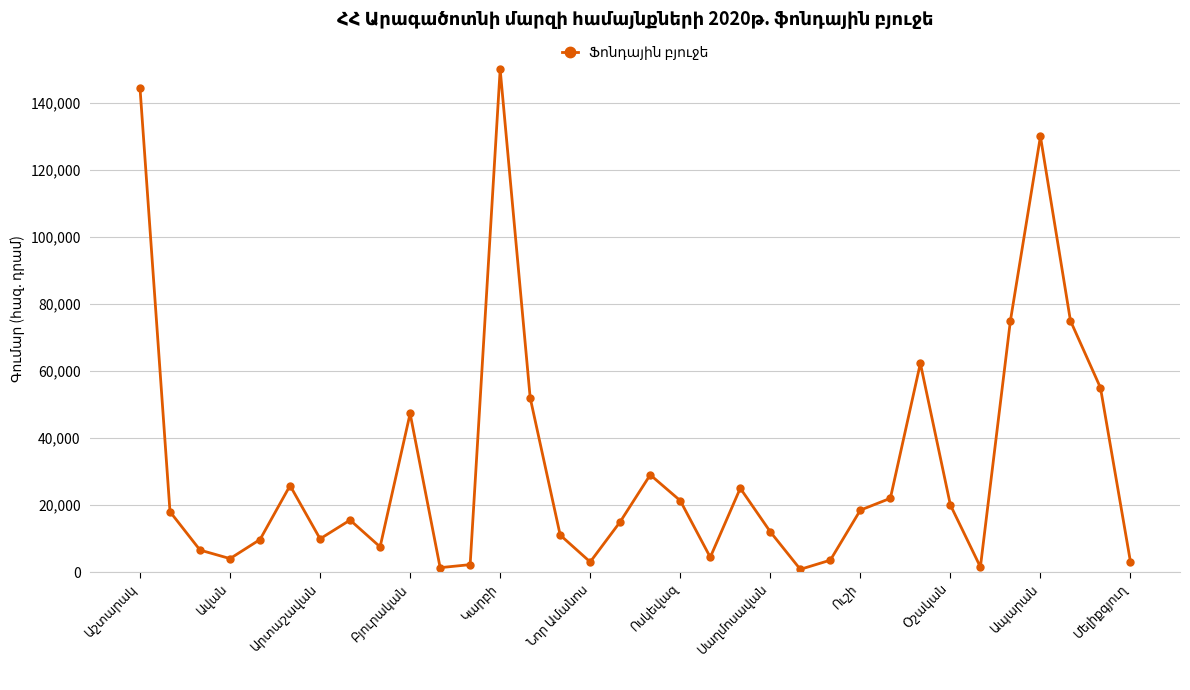

How many lines are shown in the chart?

1